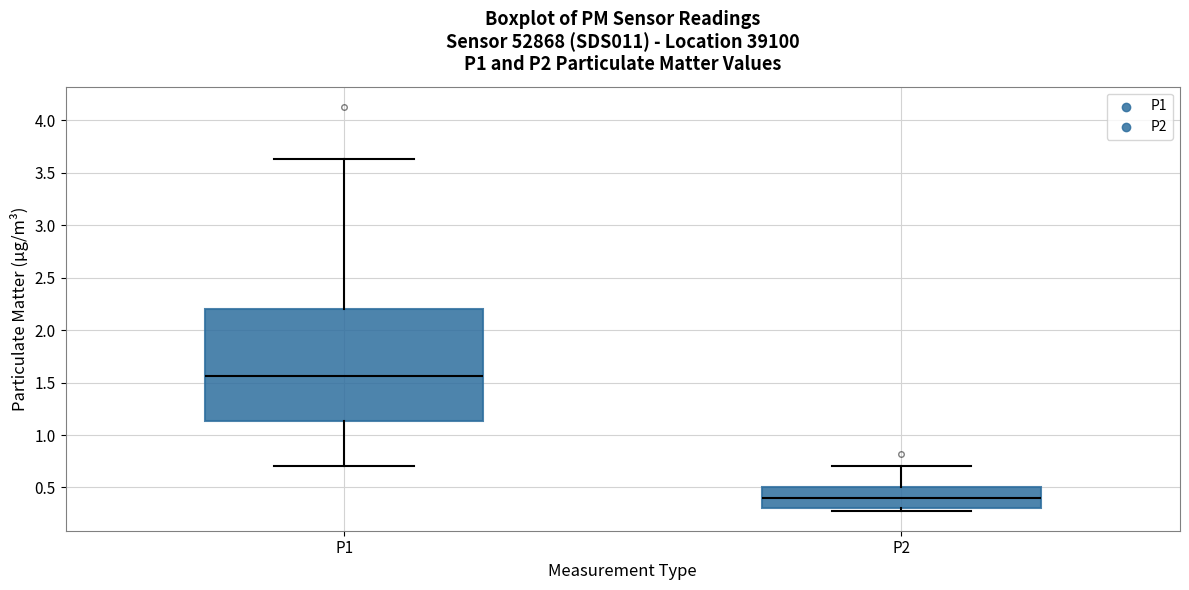

Which box is the tallest, from its lower edge to its upper edge?

P1